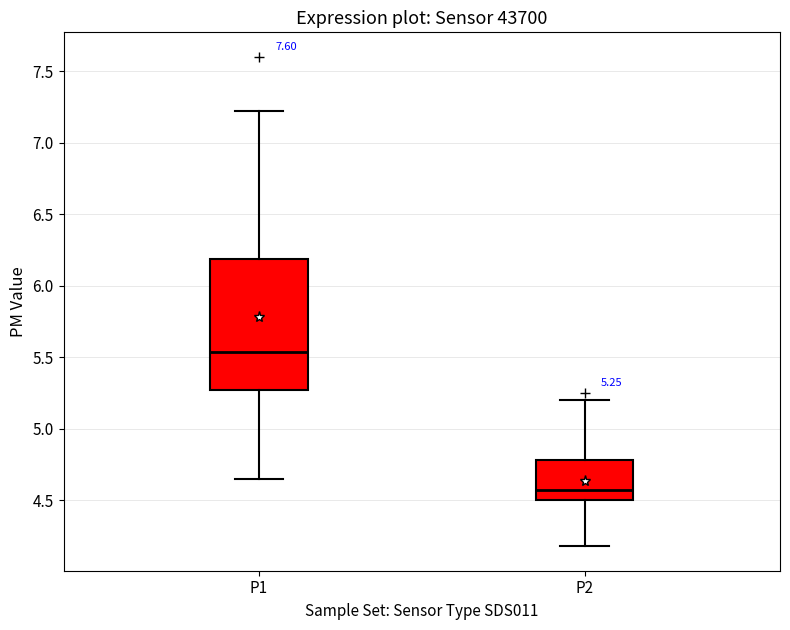

Comparing the boxes themselves (not the whiskers), which one is the tallest?

P1